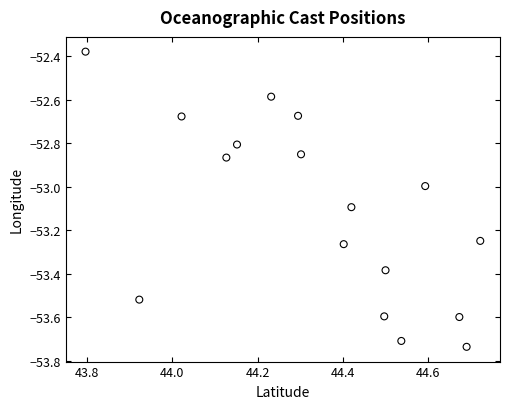

What is the range of Y values (max minus min)?

1.4